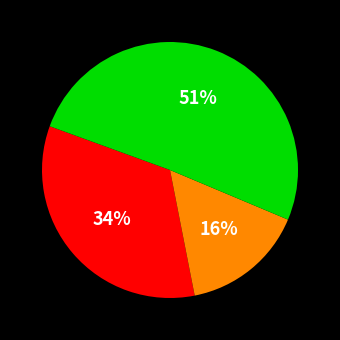

Is there any slice that represents more than half of the pie?

Yes